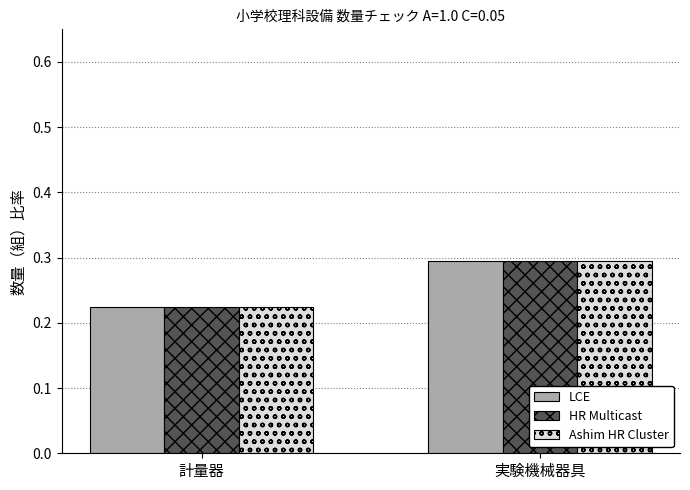

What position from the left is 計量器?

1